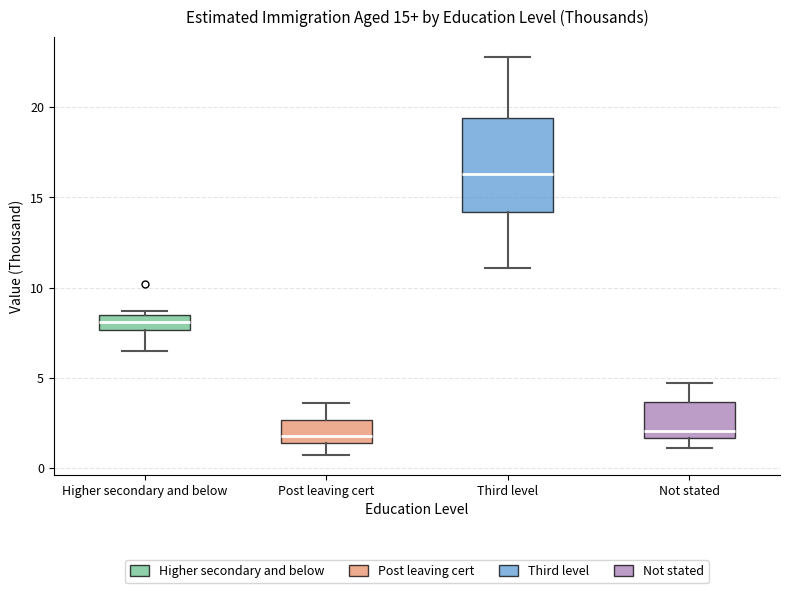

Which box is the tallest, from its lower edge to its upper edge?

Third level